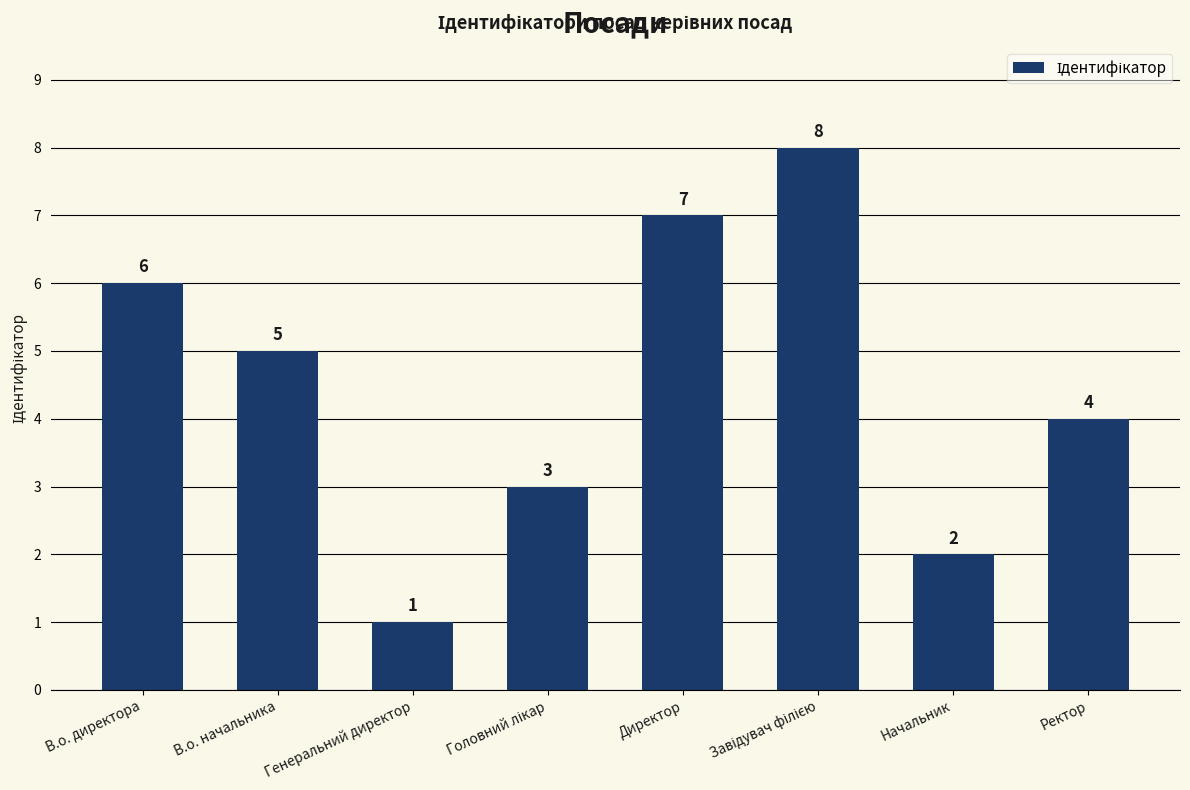

How many values are below 5?

4